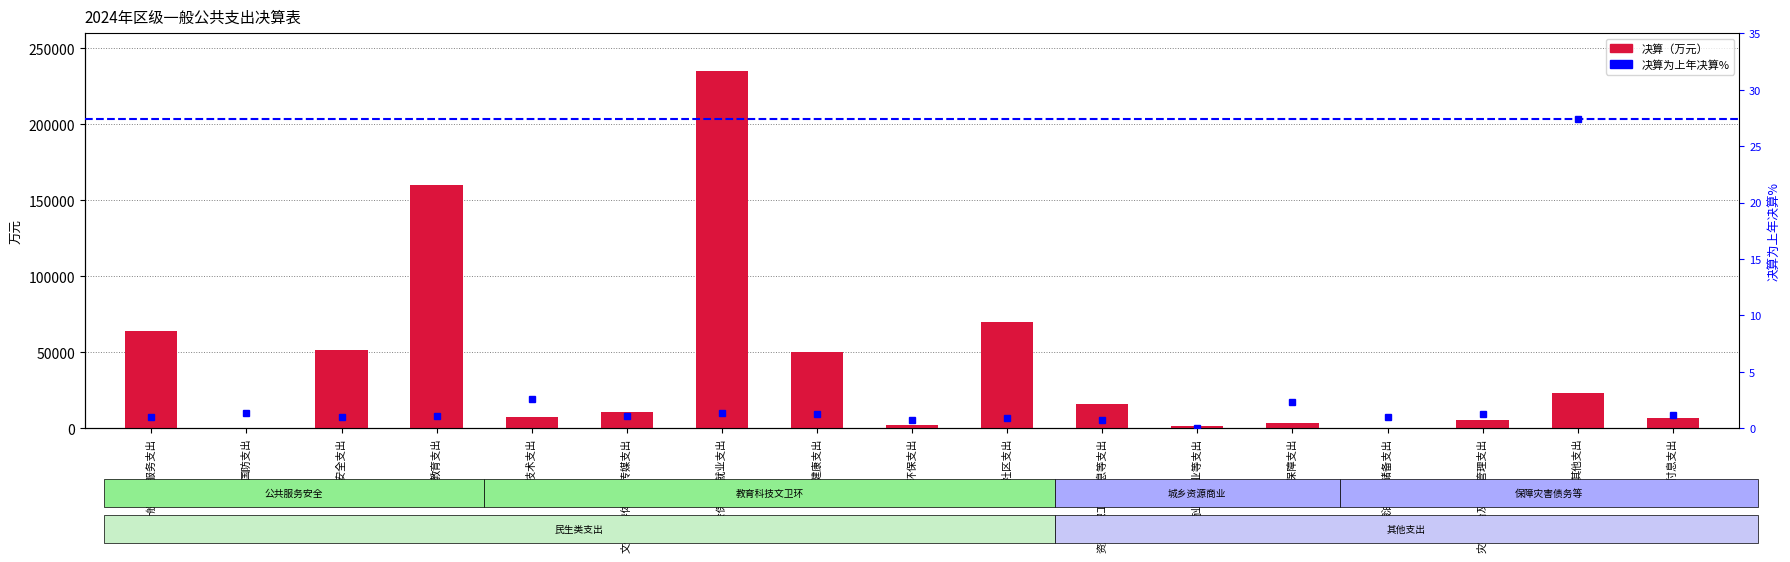

At how many categories does at least one series exceed 116998?

2